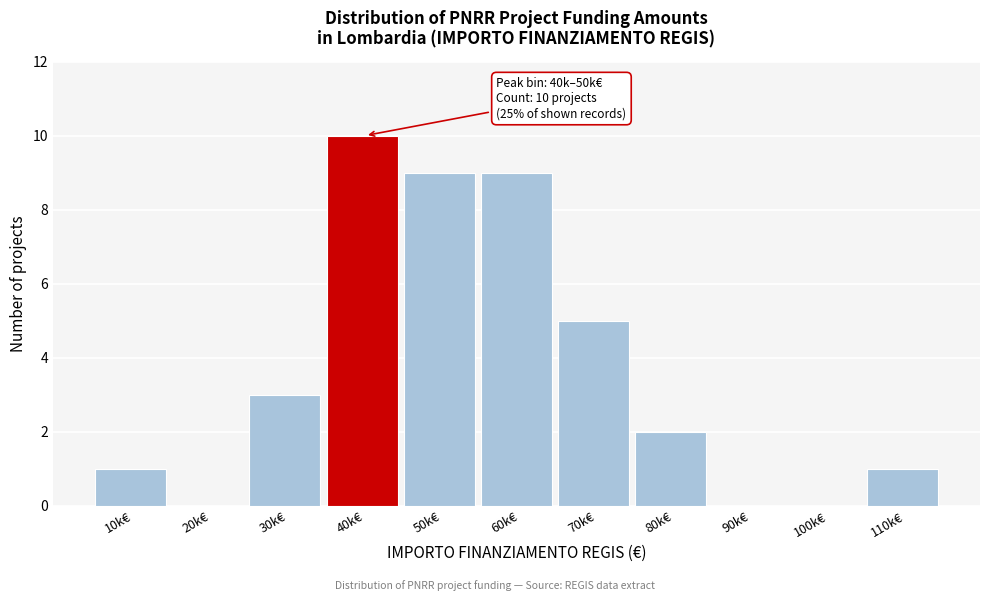

Reading left to right, transcribe all the data shown in this chart.

10k€=1	20k€=0	30k€=3	40k€=10	50k€=9	60k€=9	70k€=5	80k€=2	90k€=0	100k€=0	110k€=1